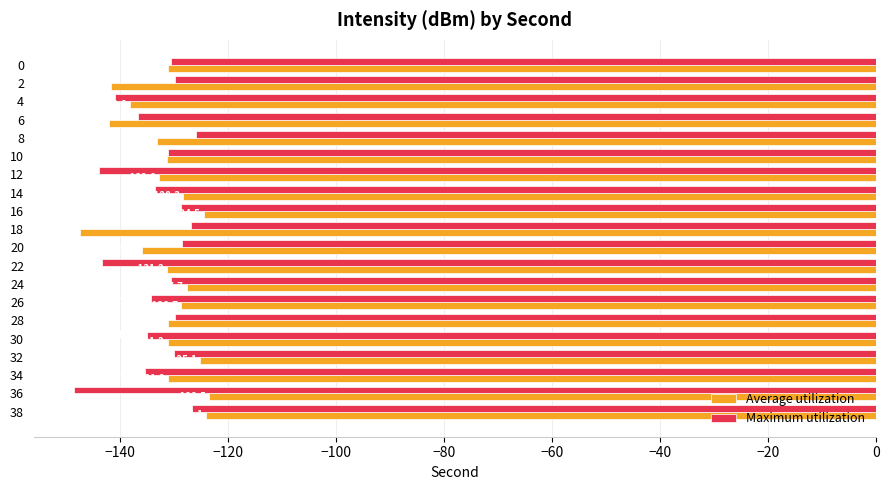

What are all the series names shown in the legend?

Average utilization, Maximum utilization